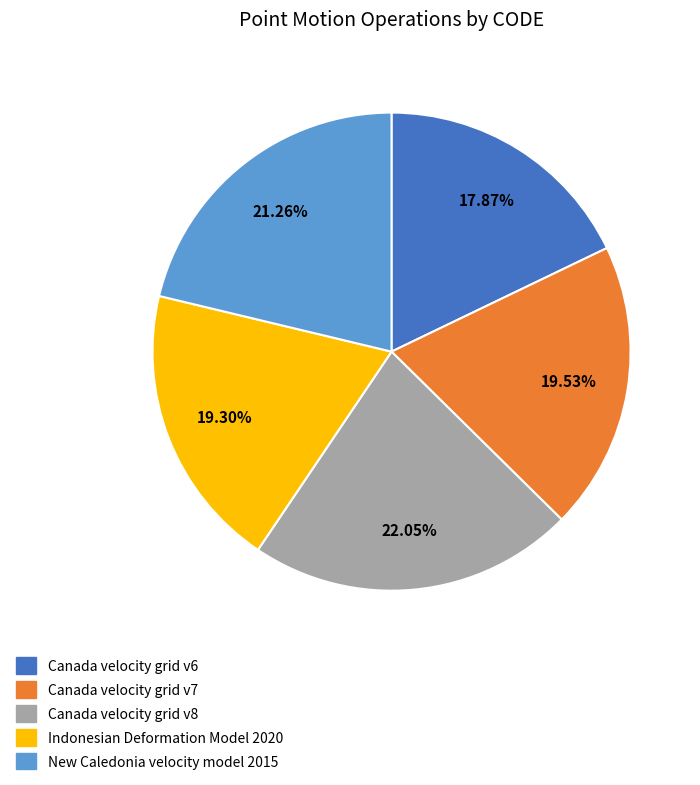

Which category has the smallest portion of the pie?

Canada velocity grid v6